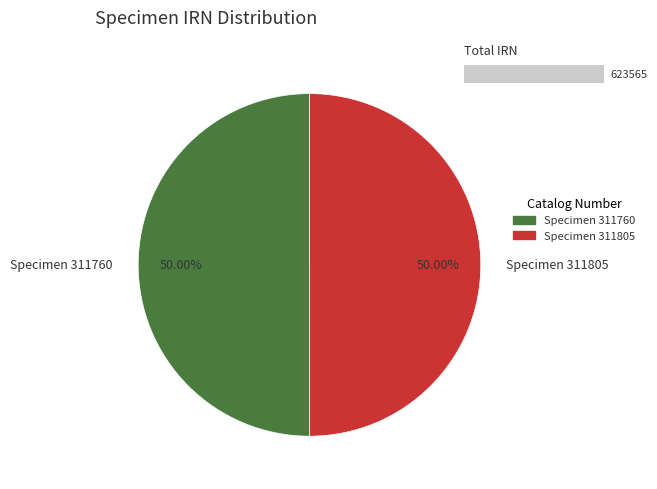

To the nearest percent, what is the average slice percentage?

50%